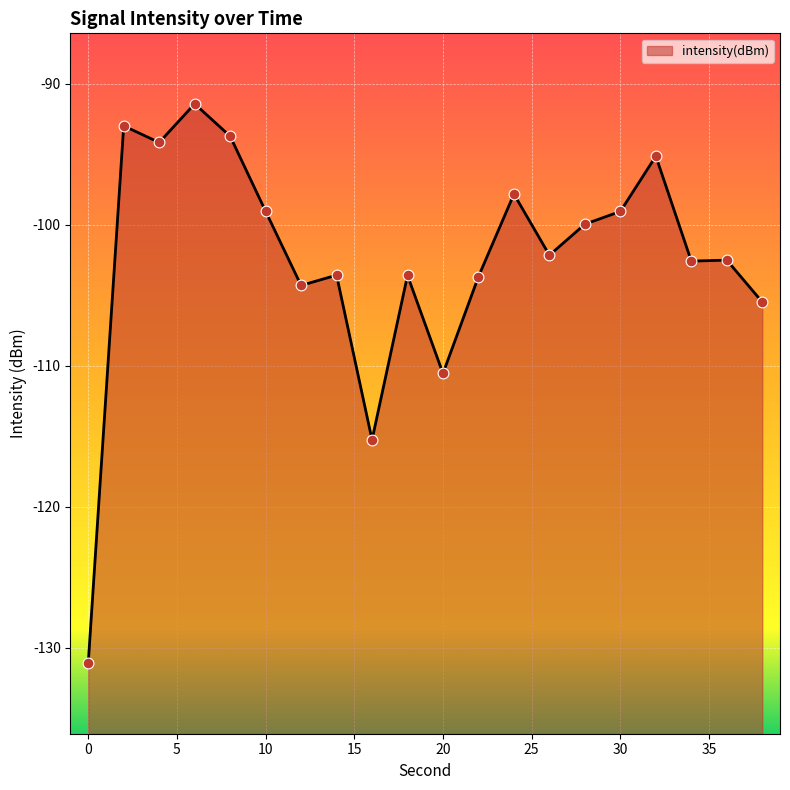

Which has a higher value, 38 or 14?

14